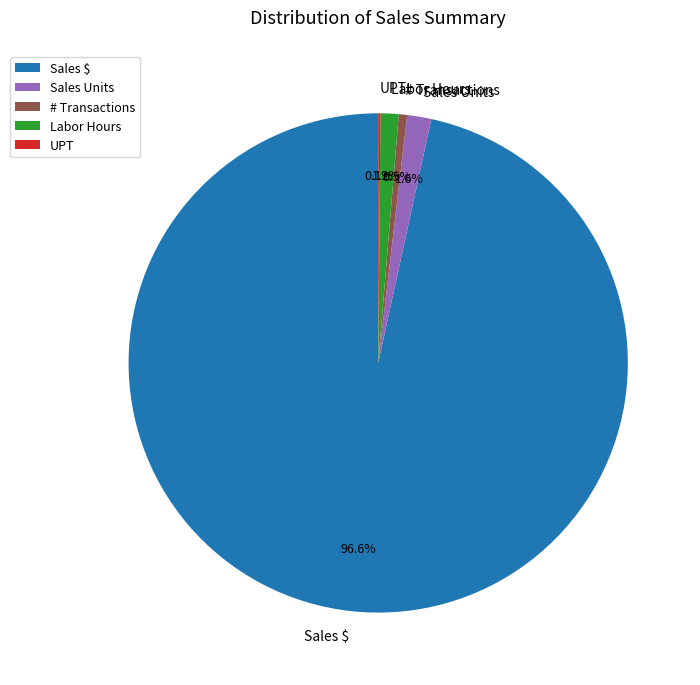

How much of the chart is everything except Sales Units?

98.4%